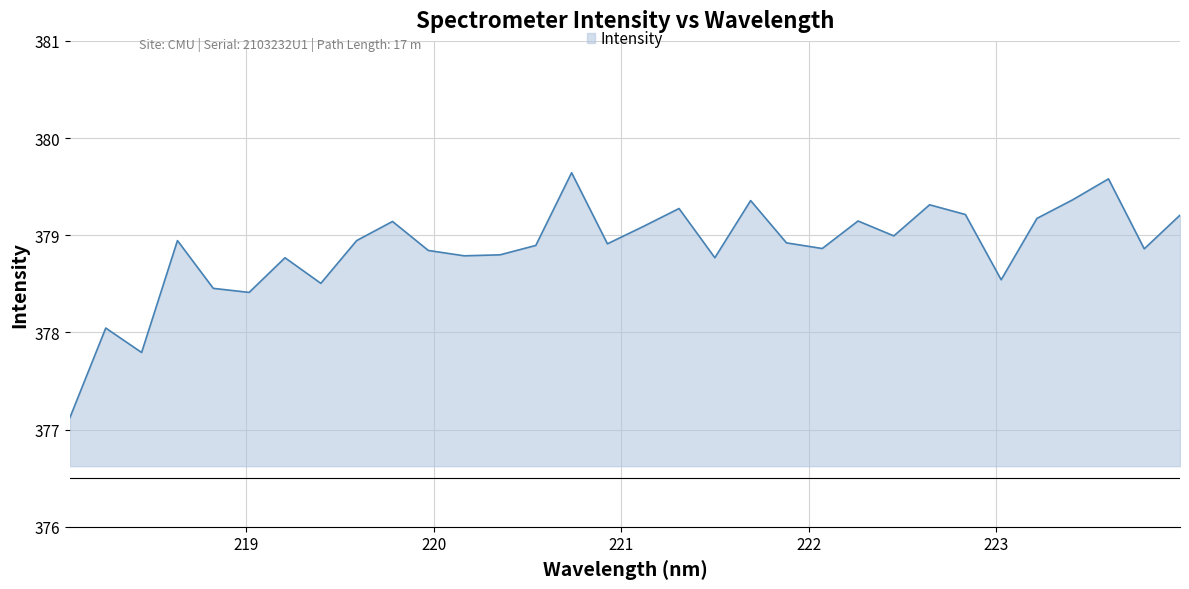

What is the difference between the maximum and minimum values?

2.5